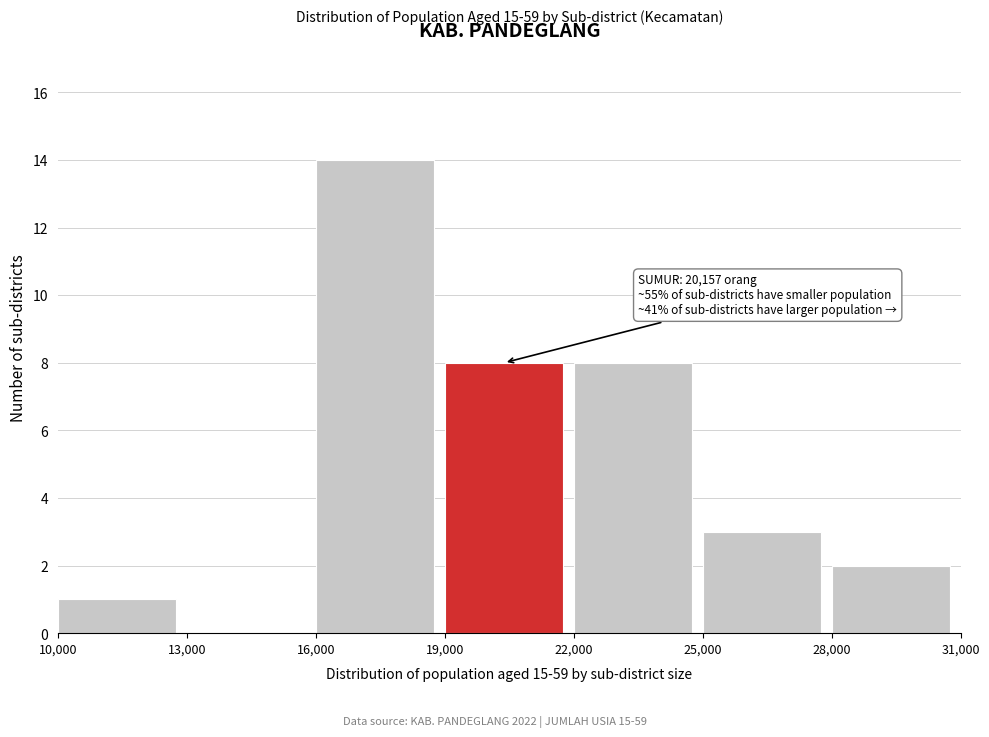

Which range on the x-axis has the tallest bar?

16,000 to 19,000